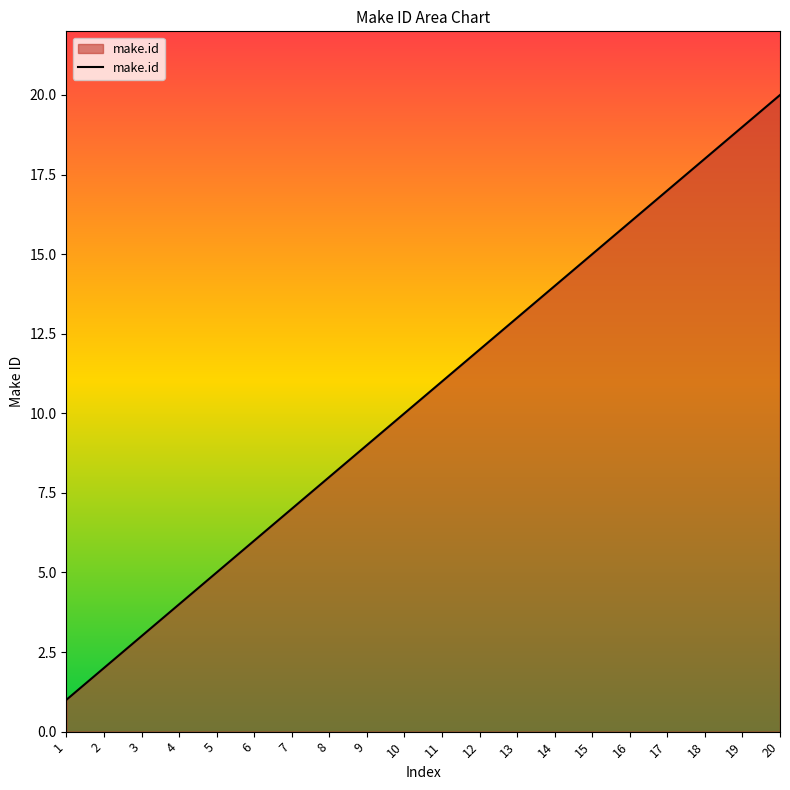

What is the difference between the second highest and second lowest values?

17